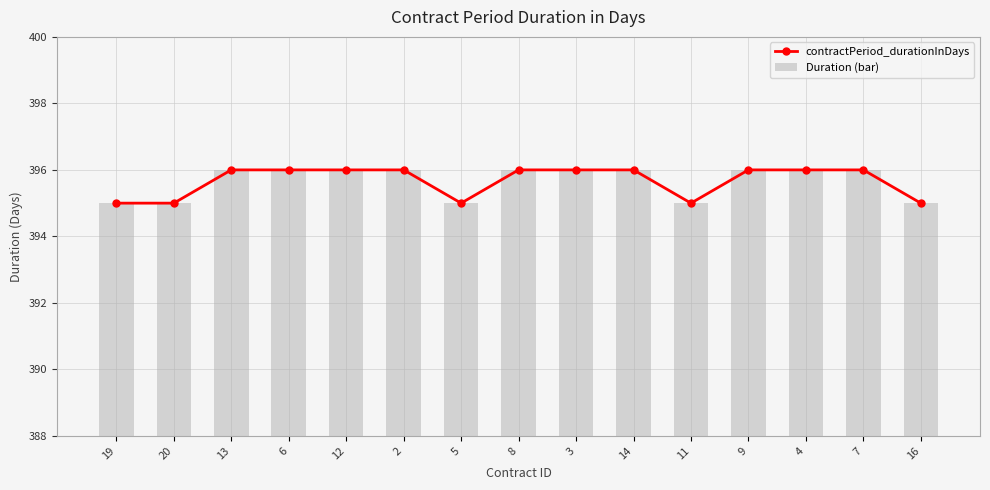

Rank the series by their maximum value, from highest to lowest.

contractPeriod_durationInDays, Duration (bar)